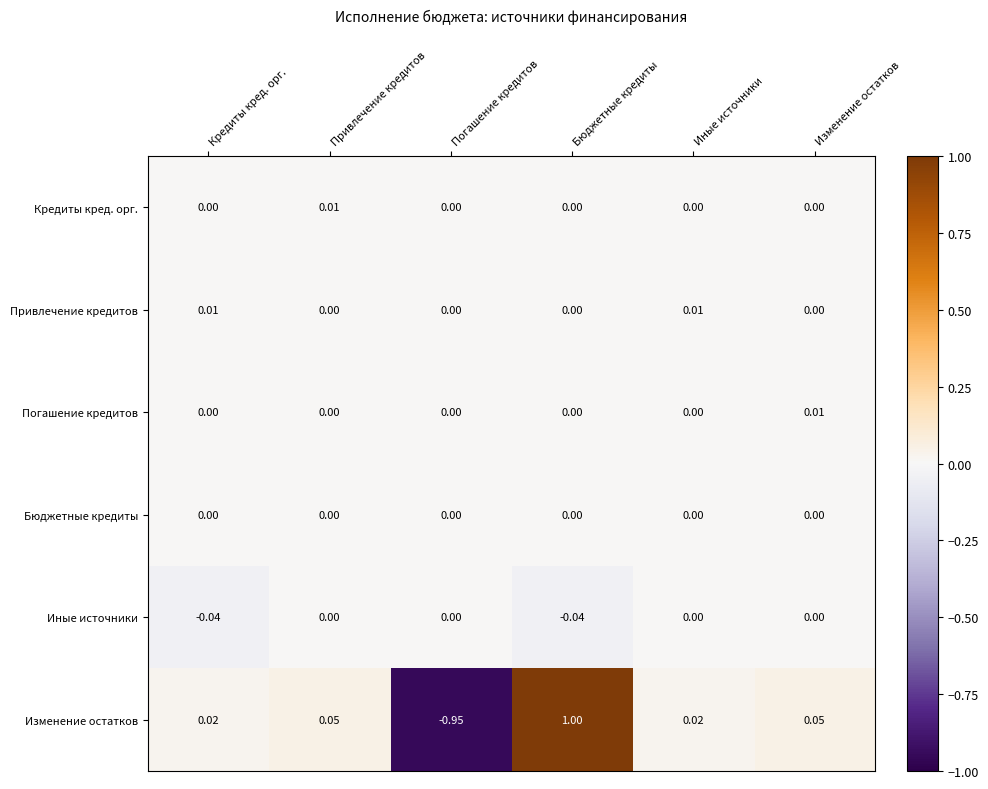

Which label corresponds to the smallest value in the chart?

Погашение кредитов